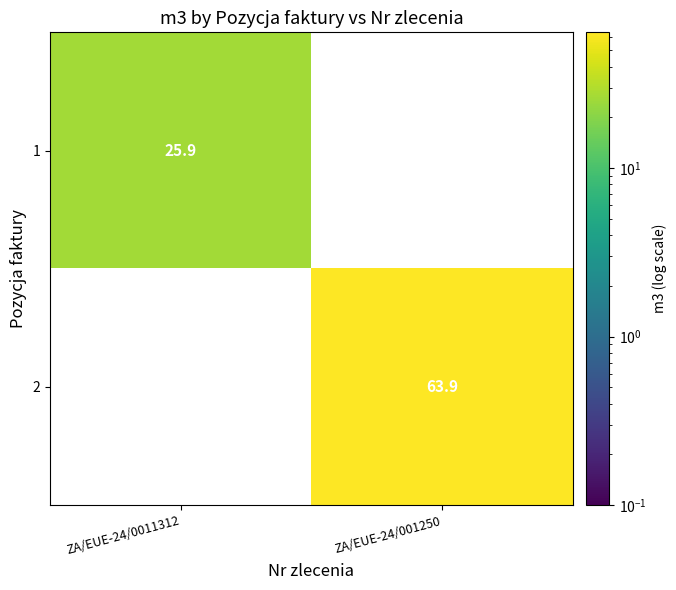

What is the greatest value displayed?

63.9